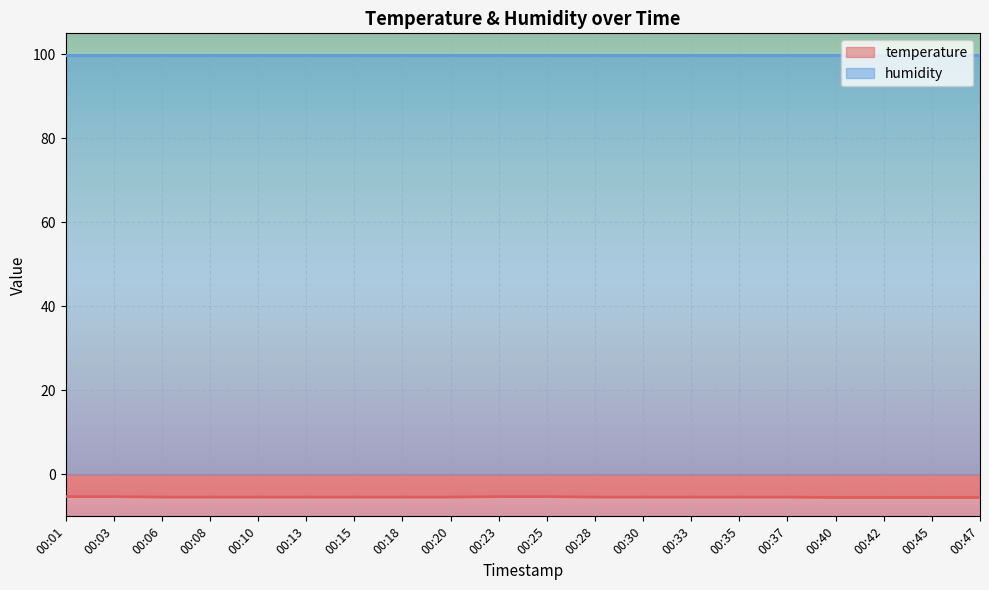

Which category has the highest value across all series?

00:01